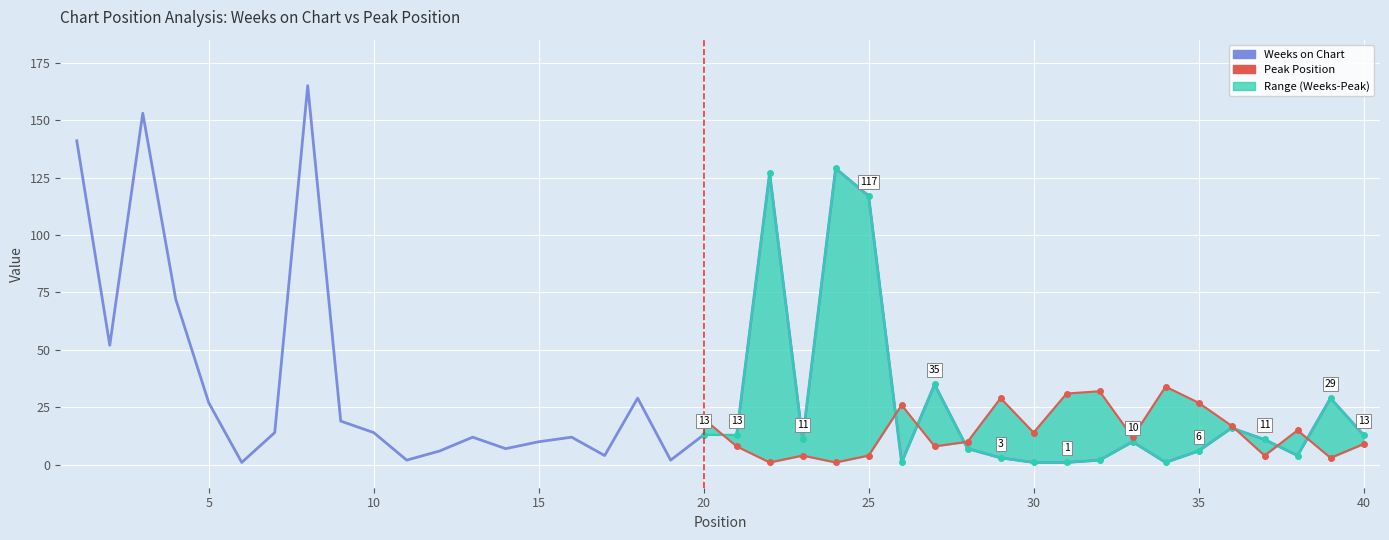

True or false: Peak Position has more than 2 interior local peaks.

True